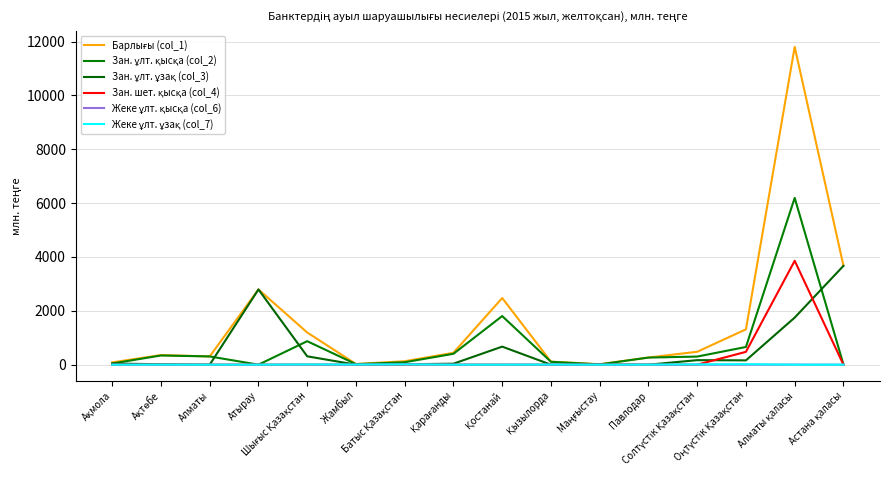

At which category does Зан. шет. қысқа (col_4) reach its first local peak?

Алматы қаласы